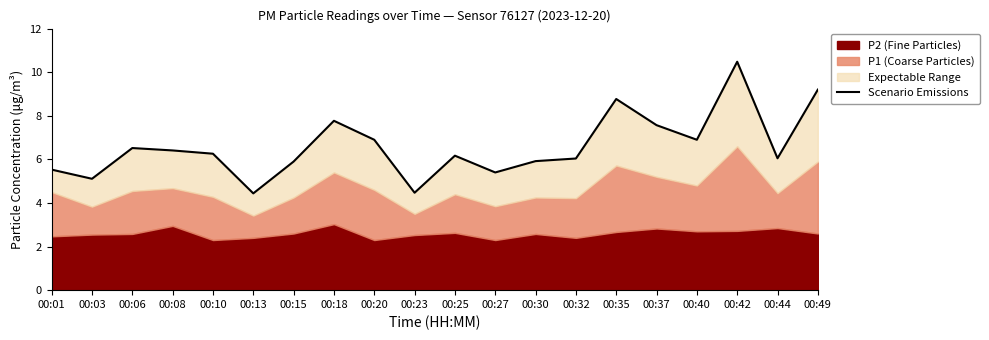

What is the value of the 9th point from the left?

6.9